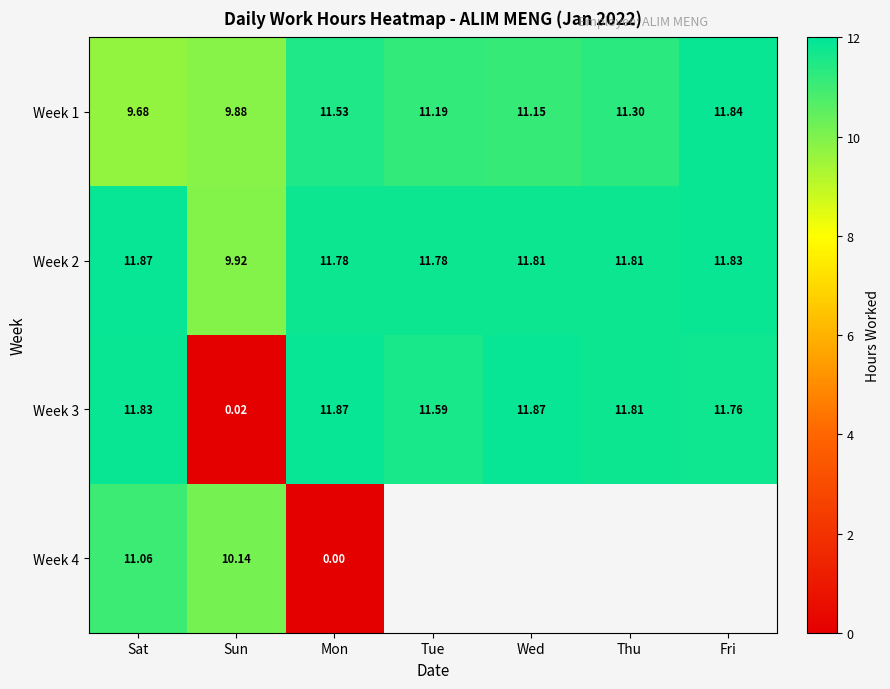

Is the value of Week 4 at Sat greater than the value of Week 2 at Wed?

No